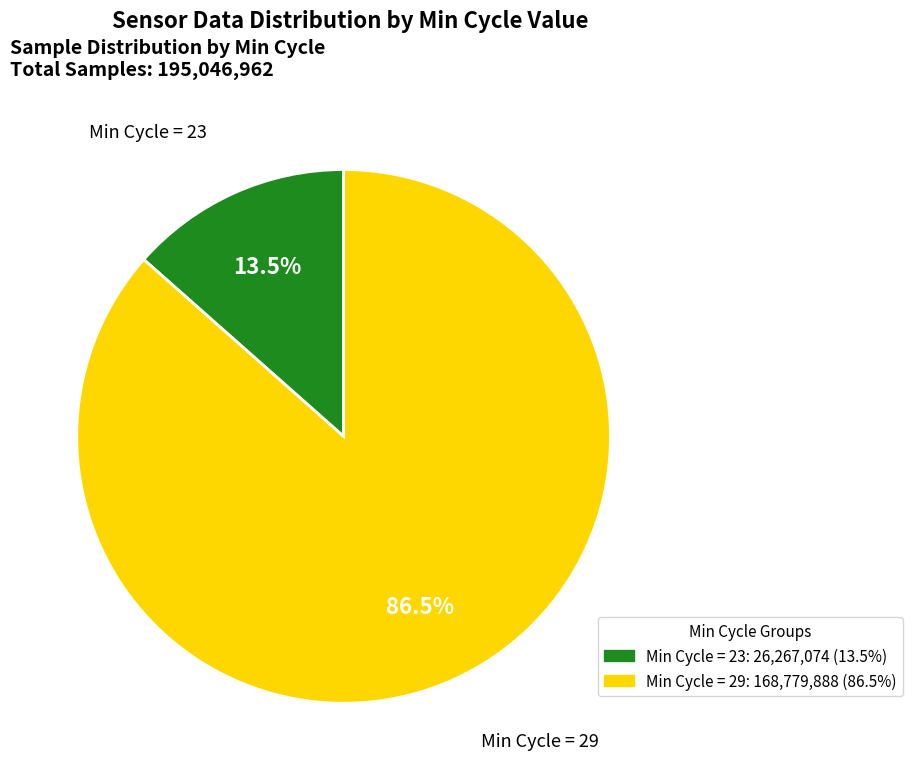

Which slice is the largest?

Min Cycle = 29